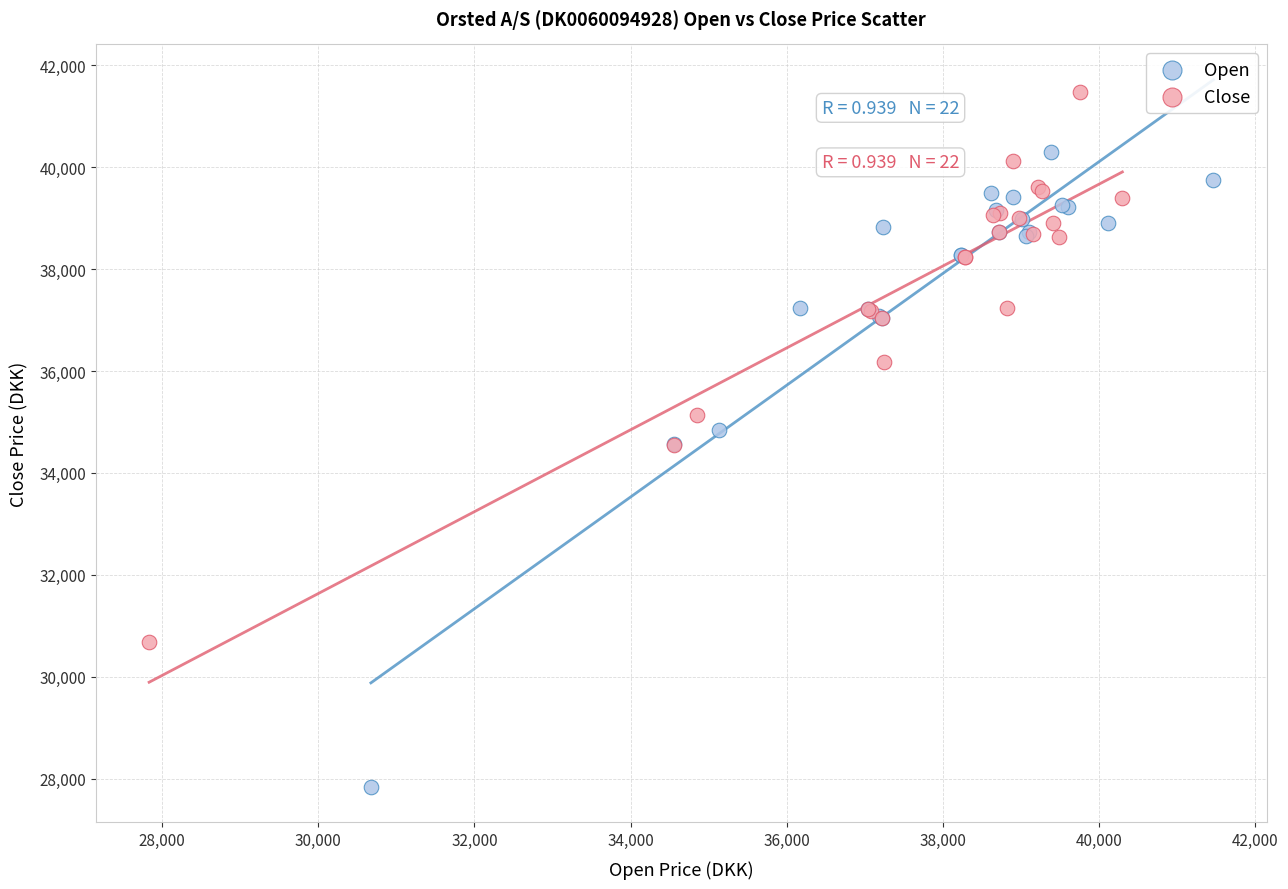

What are all the series names shown in the legend?

Open, Close